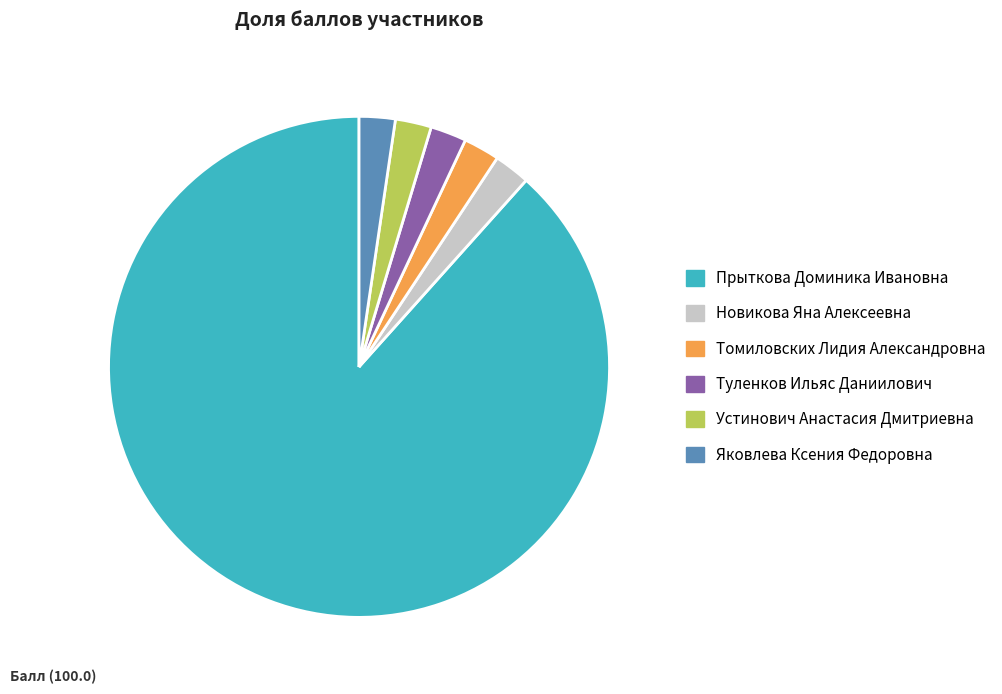

The Туленков Ильяс Даниилович slice represents 2% of the pie. True or false?

True